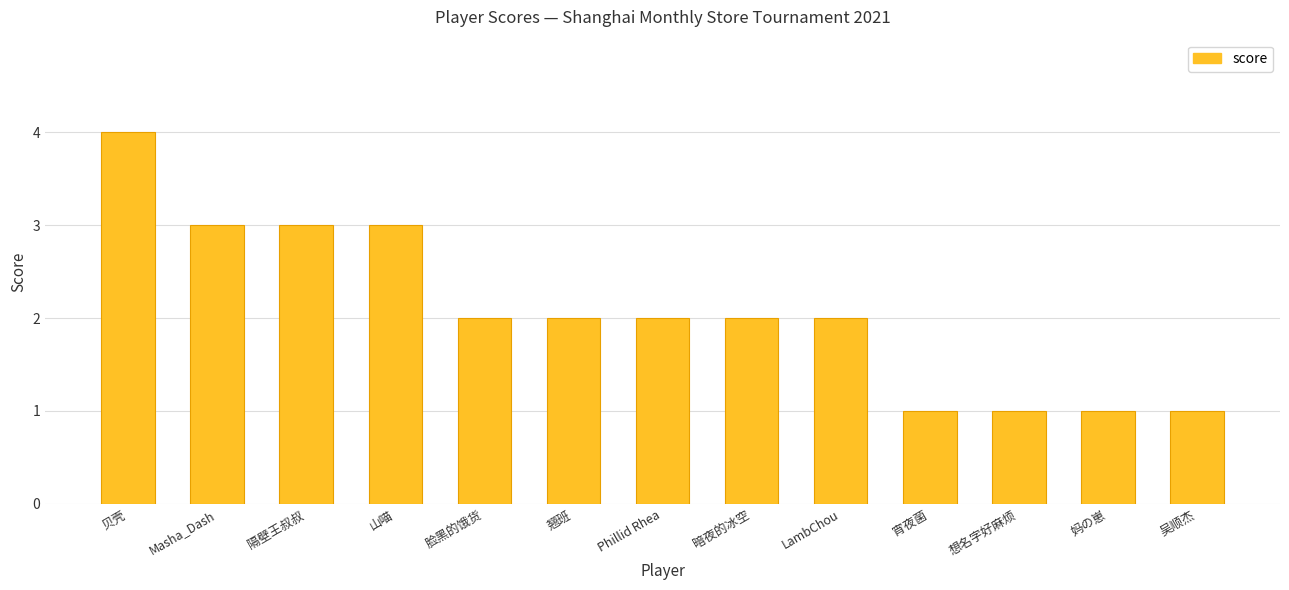

Reading left to right, list all the values displayed in this chart.

4	3	3	3	2	2	2	2	2	1	1	1	1